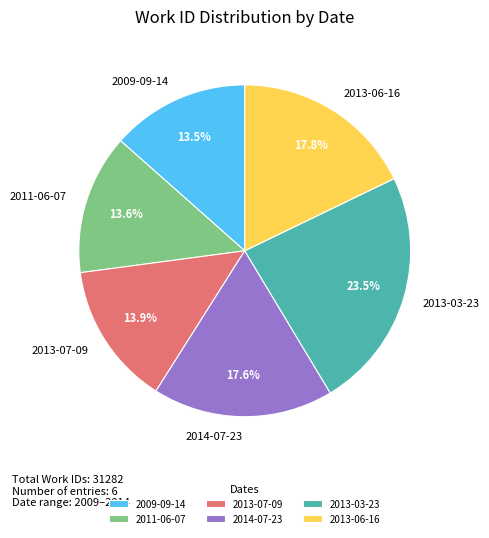

The 2013-06-16 slice represents 23% of the pie. True or false?

False